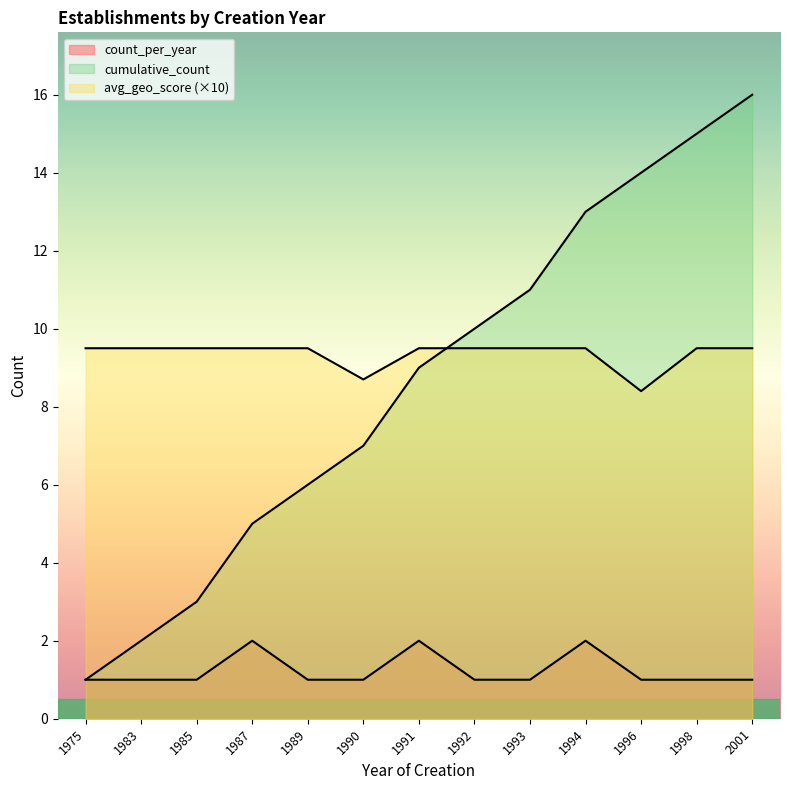

The value of avg_geo_score at 1990 is 4.7. True or false?

False